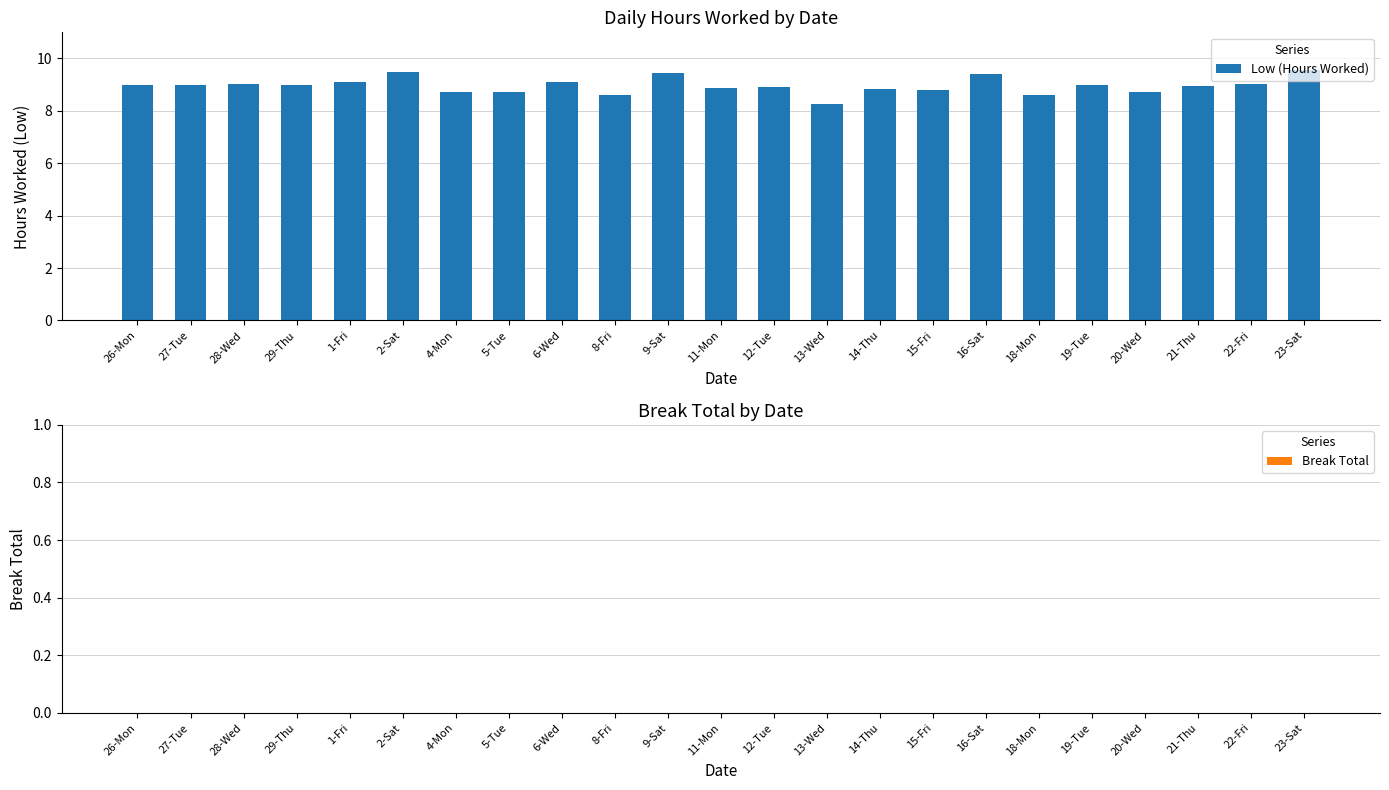

The chart shows a value of 9.6 at 23-Sat. True or false?

True